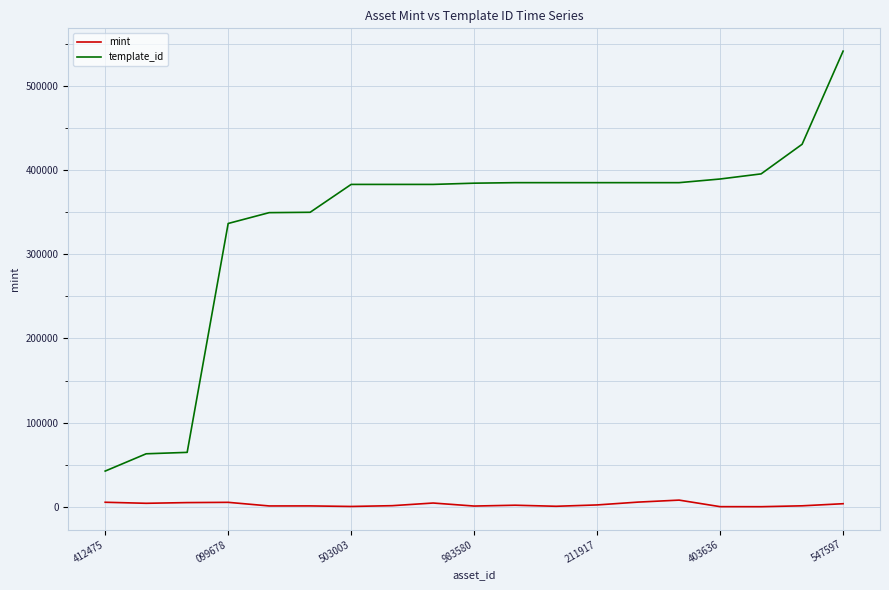

Rank the series by their average value, from lowest to highest.

mint, template_id